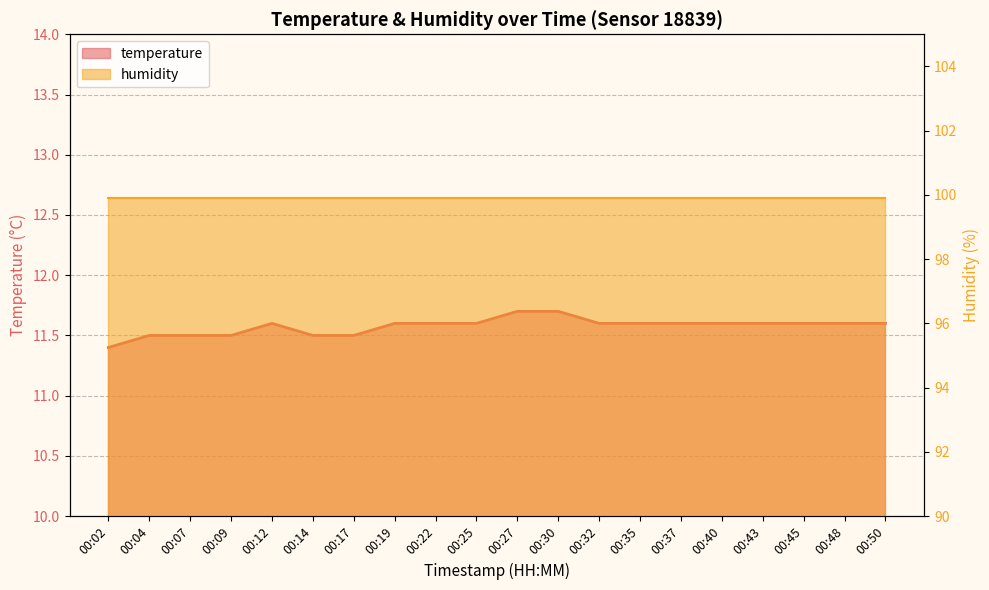

What is the value of the 16th point from the left?

11.6